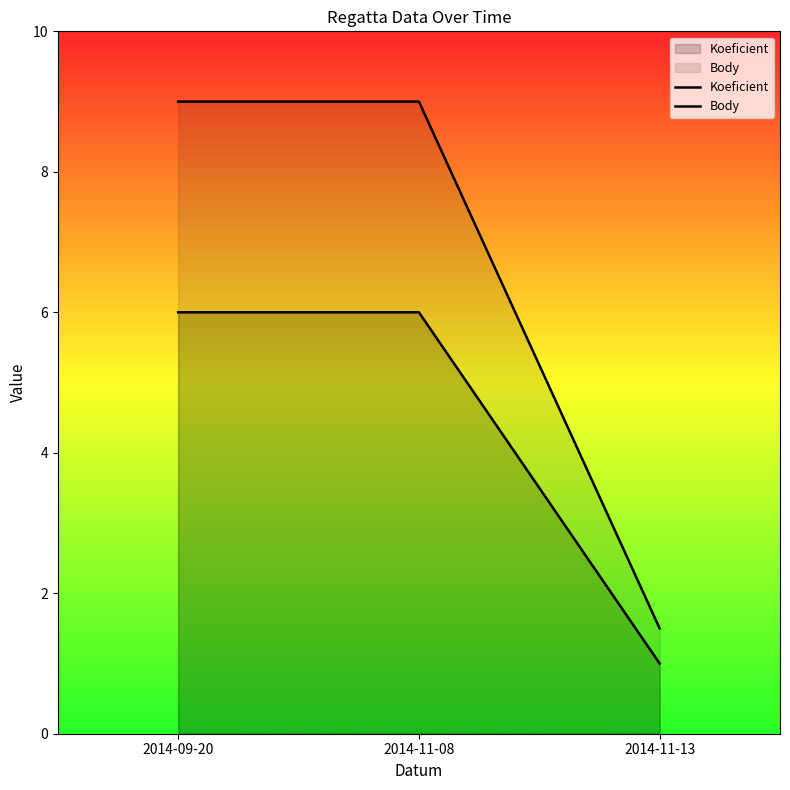

Is it true that Body equals 13.5 at 2014-09-20?

False